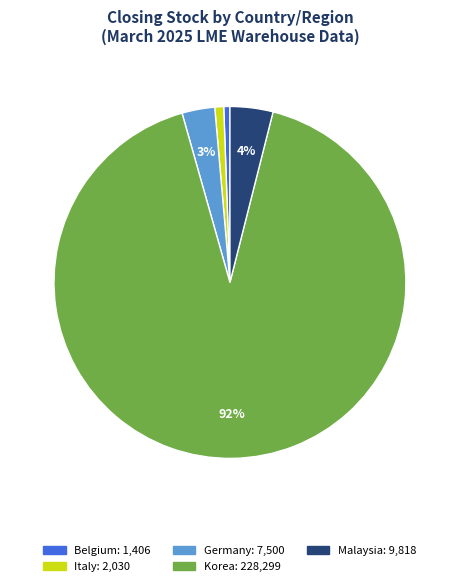

How many segments does this pie chart have?

5